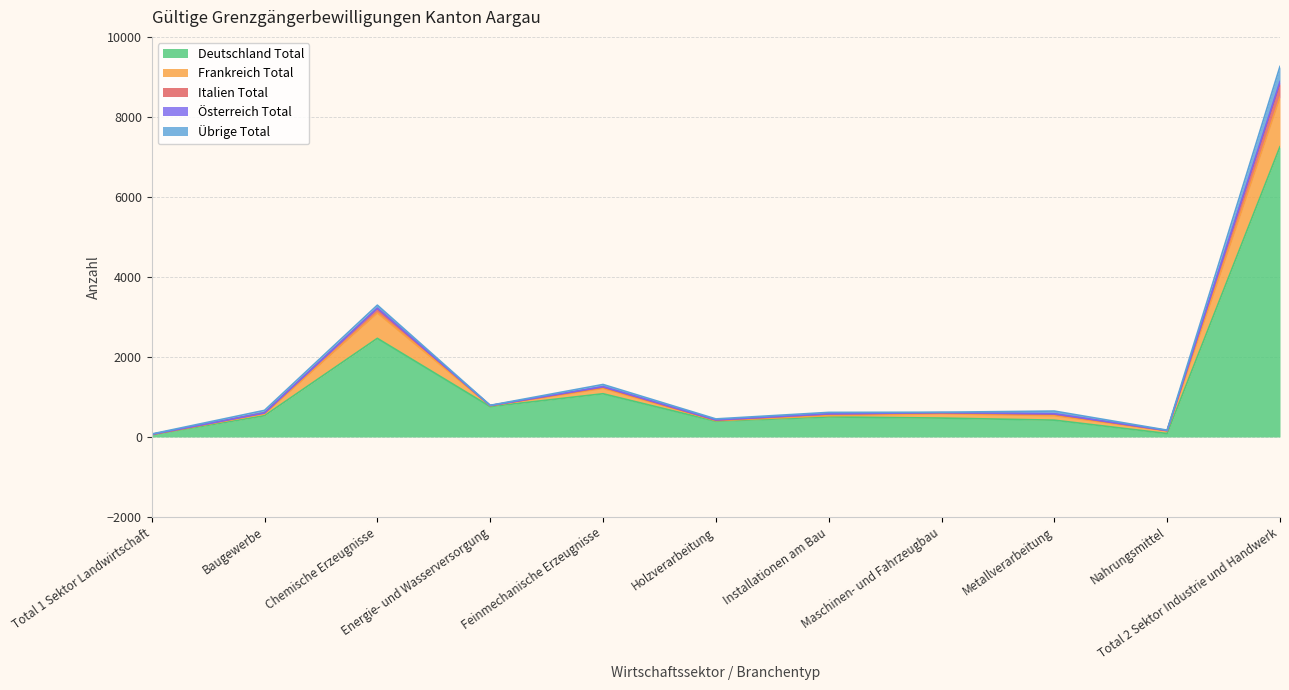

What is the maximum value for Deutschland Total?

7255